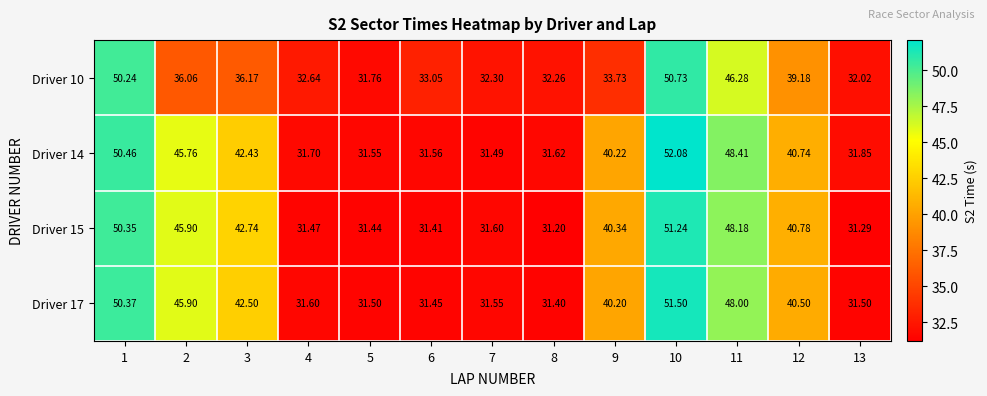

Is the value of Driver 14 at 13 greater than the value of Driver 17 at 12?

No